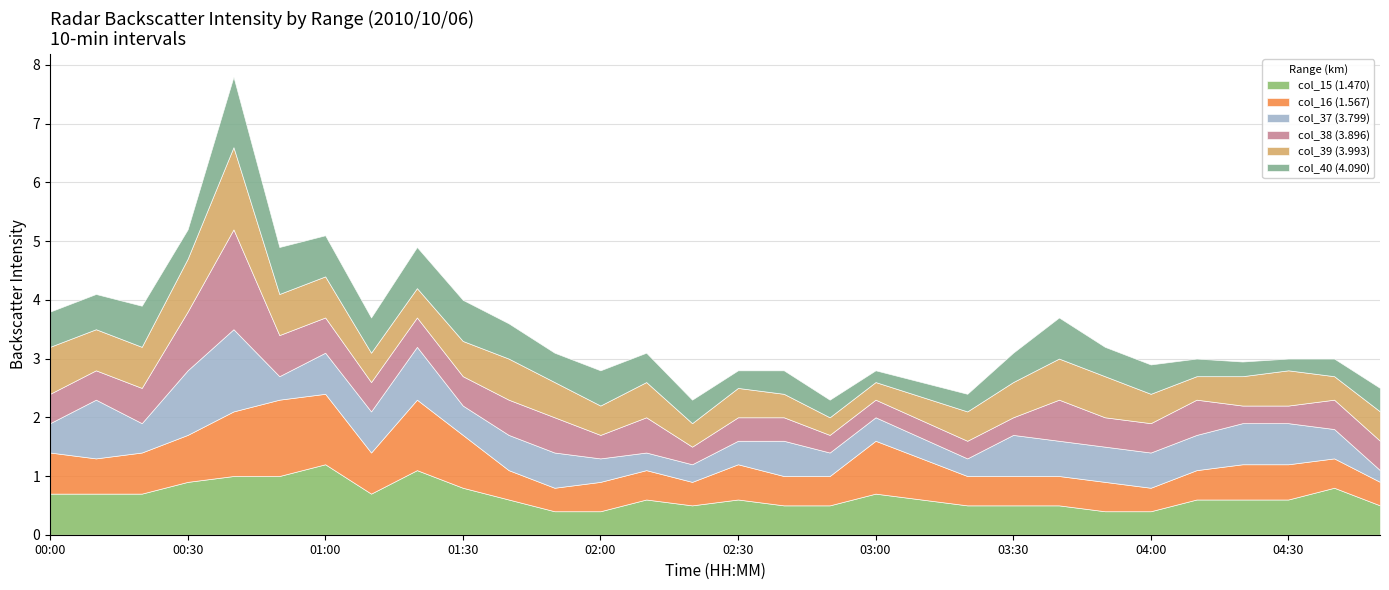

Which series has the largest range (max minus min)?

col_37 (3.799)